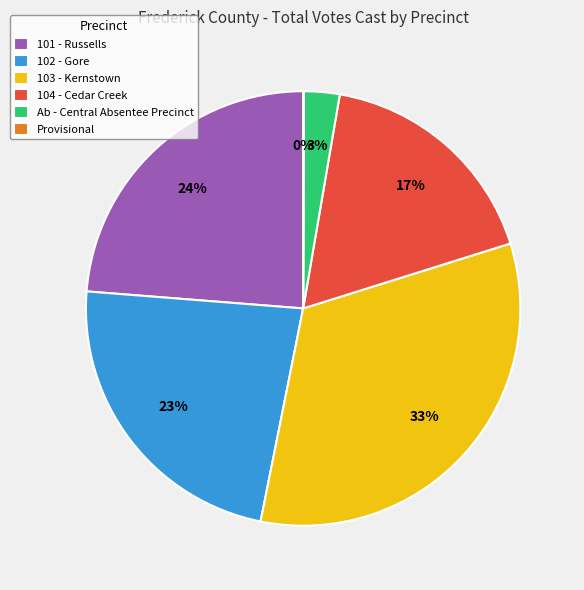

The Ab - Central Absentee Precinct slice represents 9% of the pie. True or false?

False